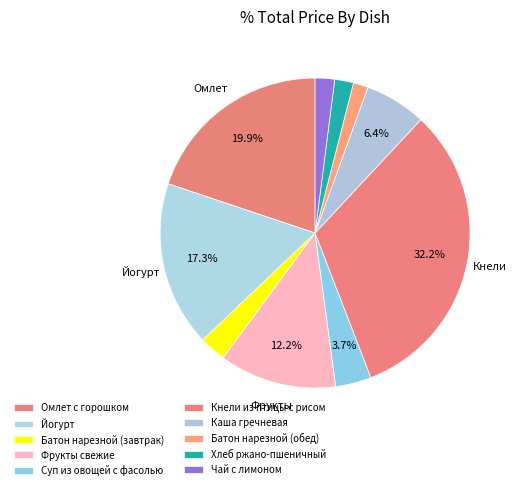

How many slices are in this pie chart?

10